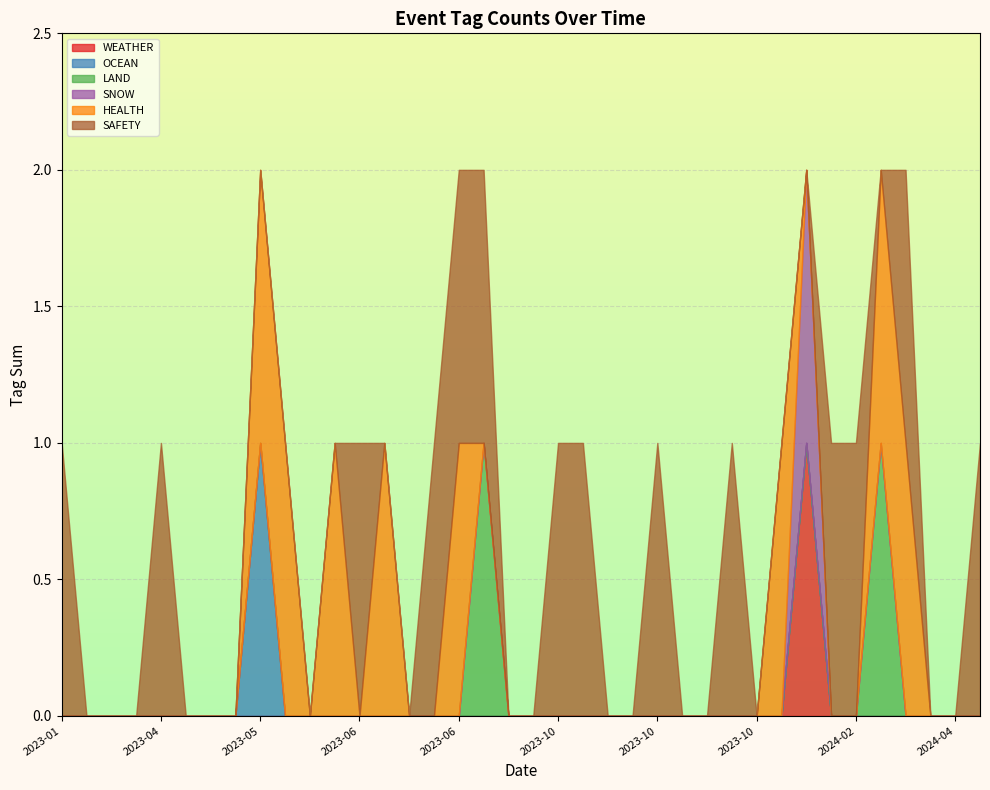

Which series has the largest total across all categories?

SAFETY